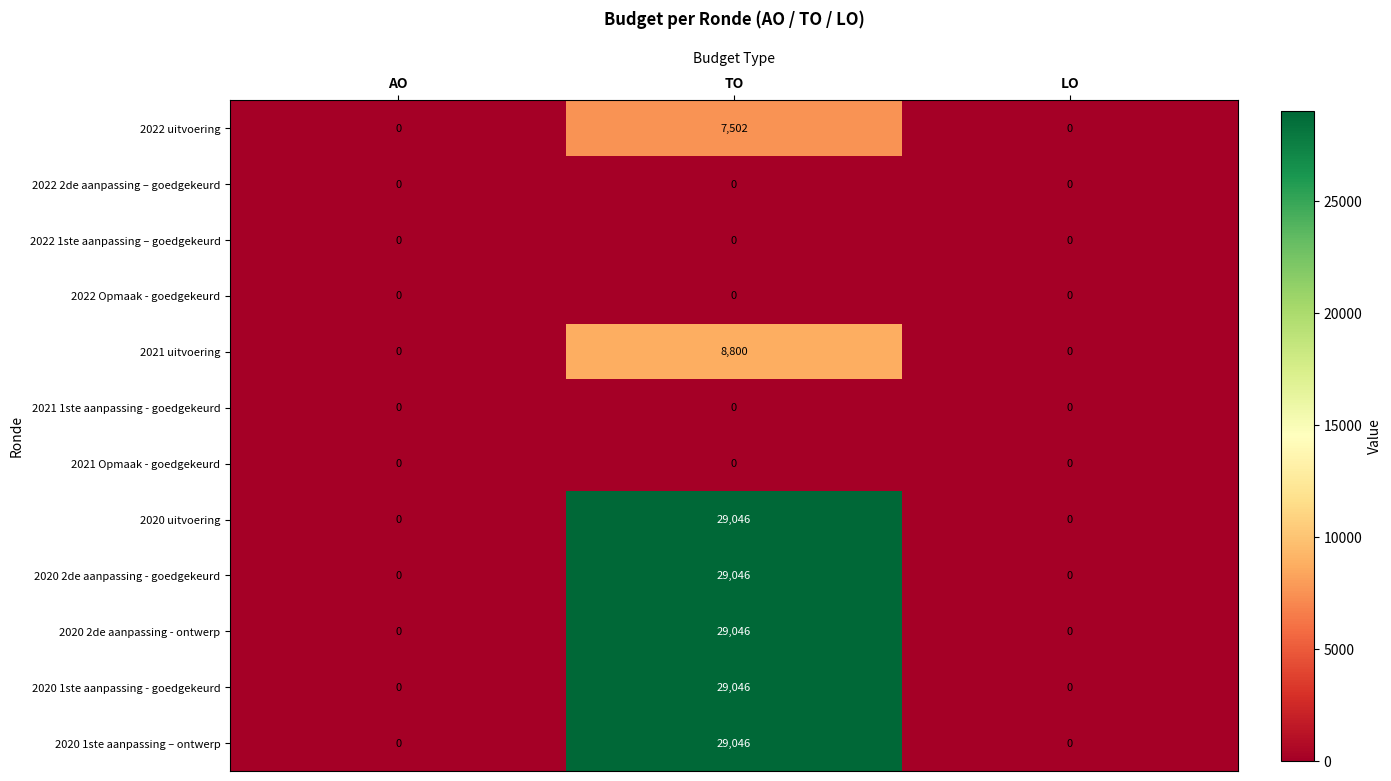

At which category is the sum across all series the highest?

TO